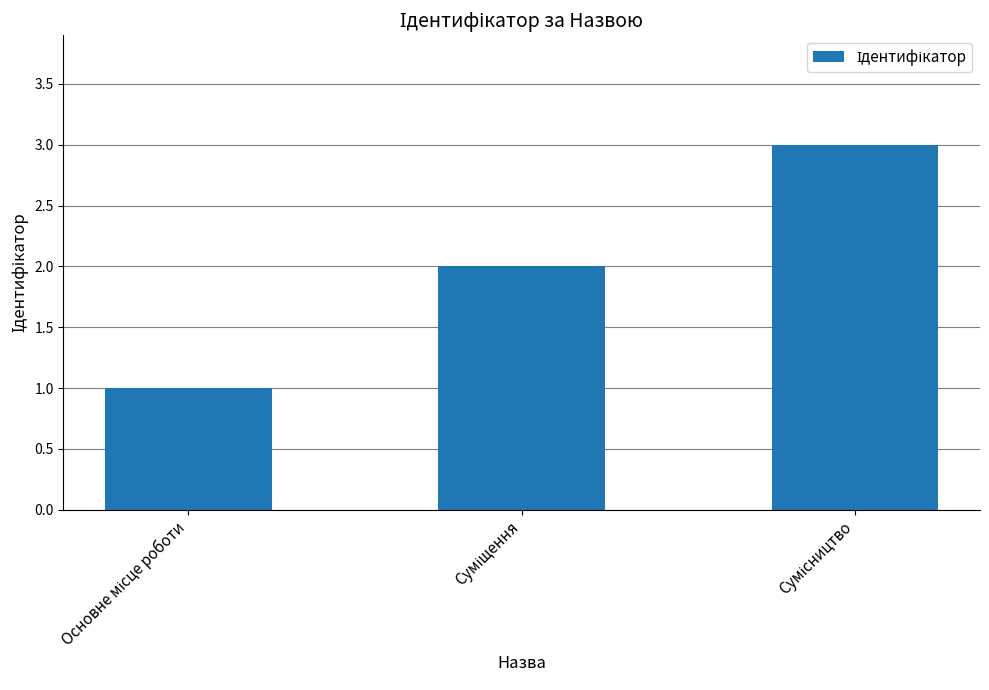

What is the sum of all values?

6